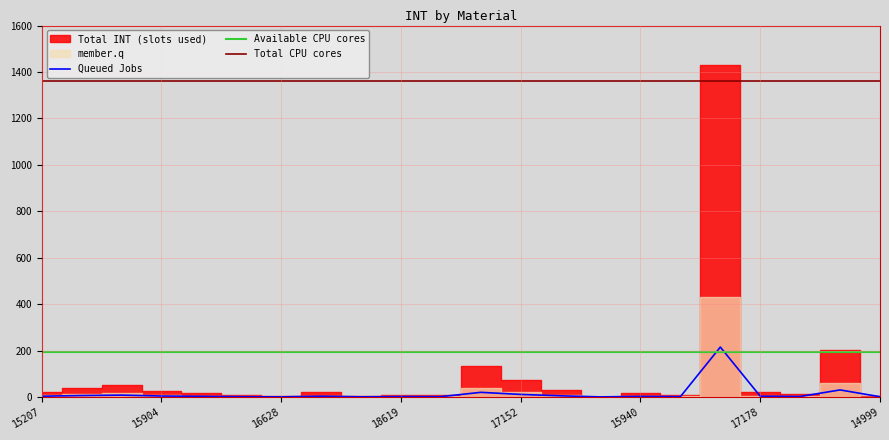

After their last crossing, which series has the higher values: Available CPU cores or Queued Jobs?

Available CPU cores